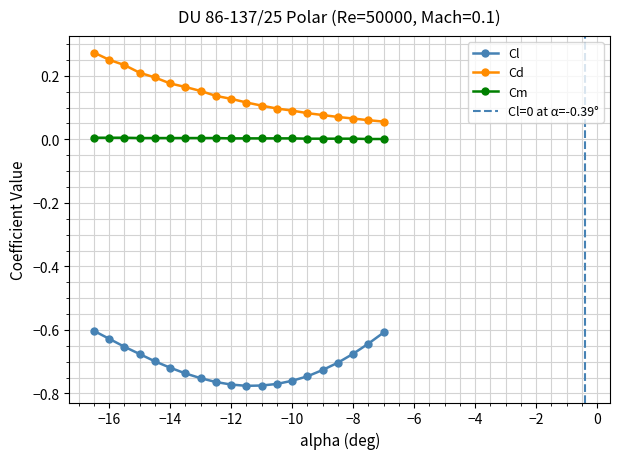

True or false: Cm and Cd cross at least once.

False